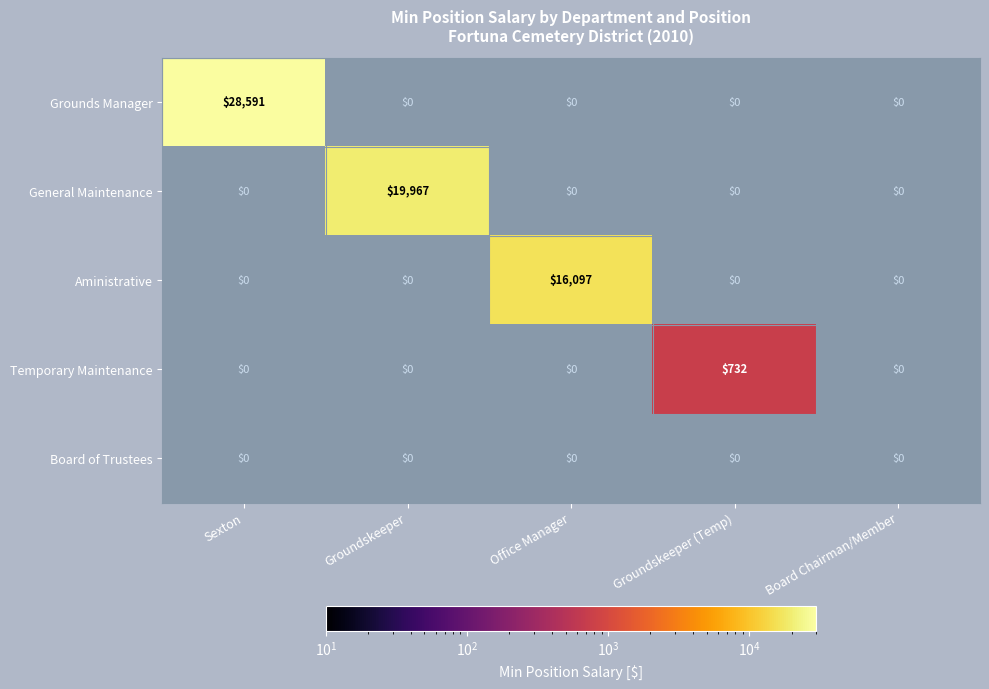

The value of Grounds Manager at Sexton is 14529.7. True or false?

False